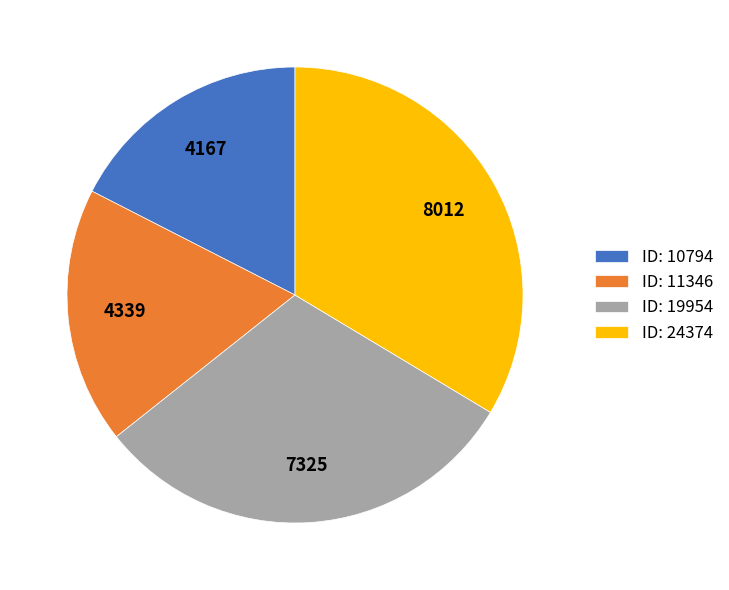

Does any single category account for the majority?

No